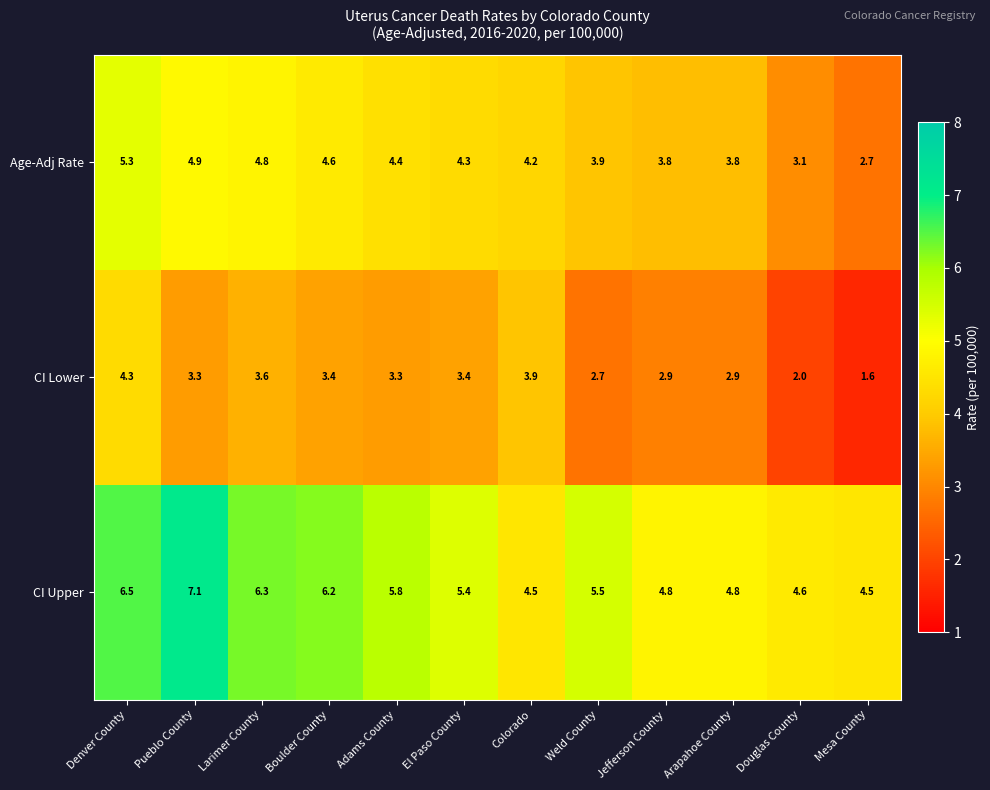

True or false: CI Lower has a value of 6.1 at Colorado.

False